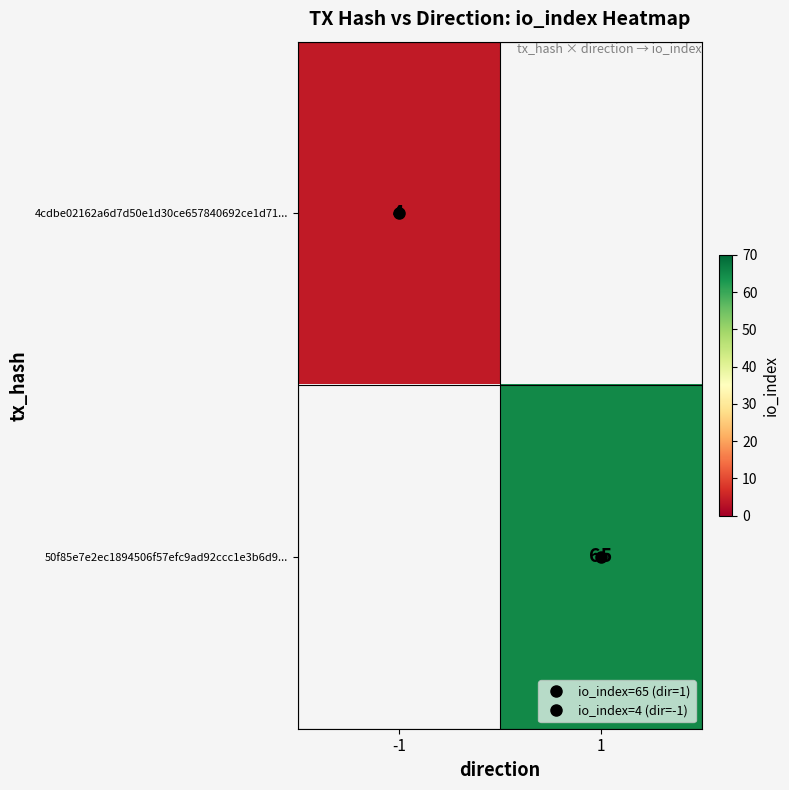

Which category has the lowest value in the 4cdbe02162a6d7d50e1d30ce657840692ce1d71... series?

-1